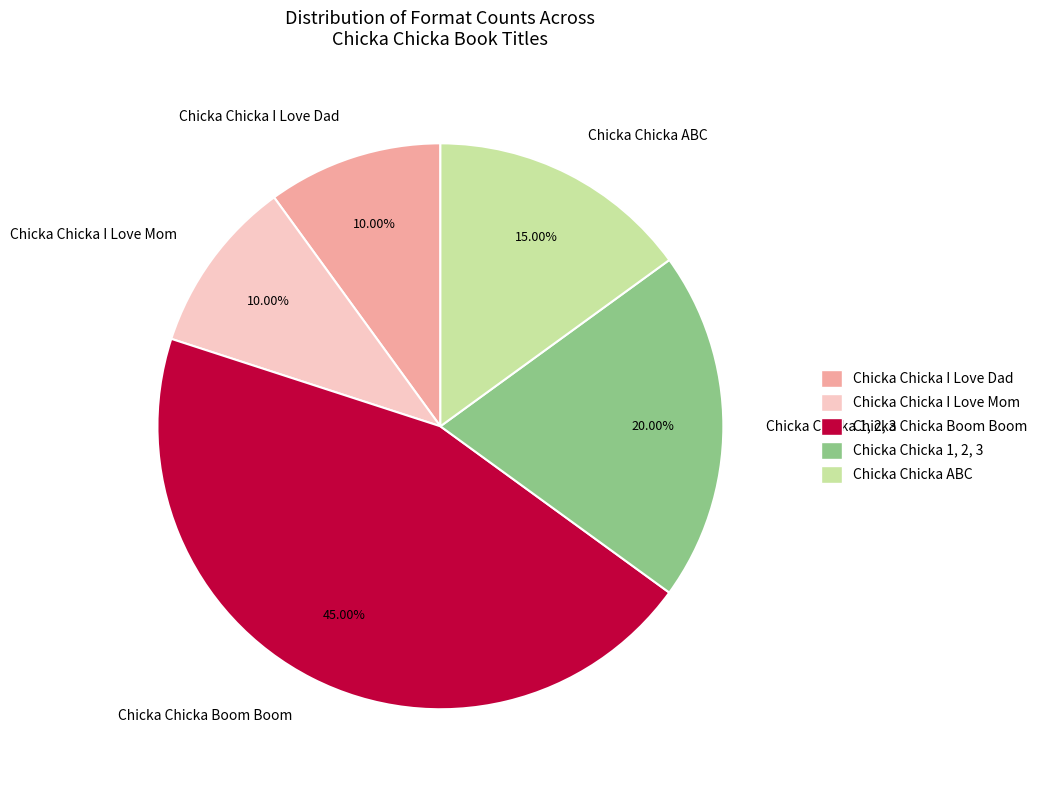

To the nearest percent, what is the combined percentage of Chicka Chicka Boom Boom and Chicka Chicka I Love Dad?

55%